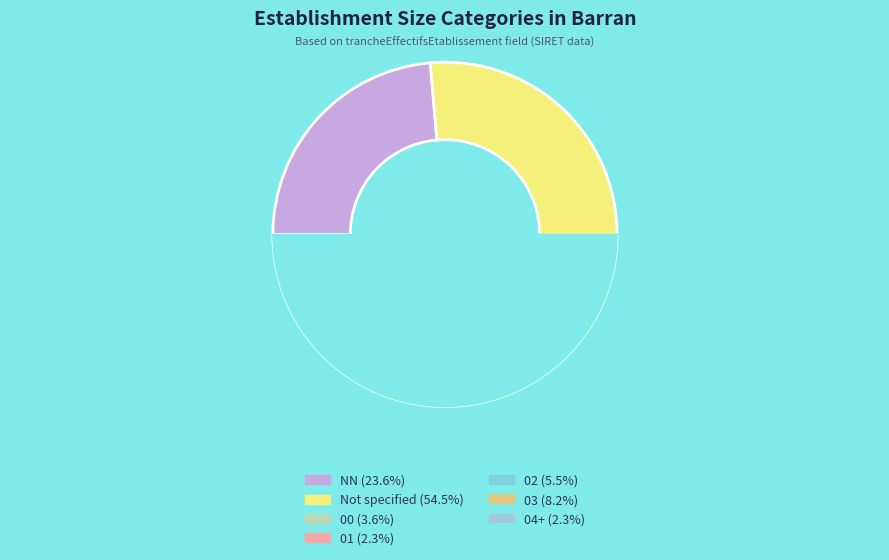

Which has a higher value, 03 or 12?

03